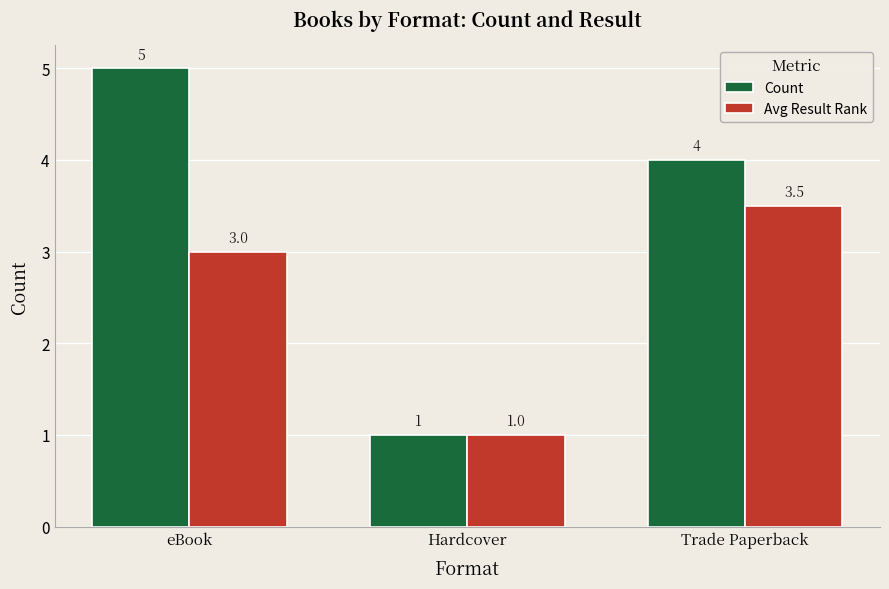

What is the label of the 2nd bar from the right?

Hardcover